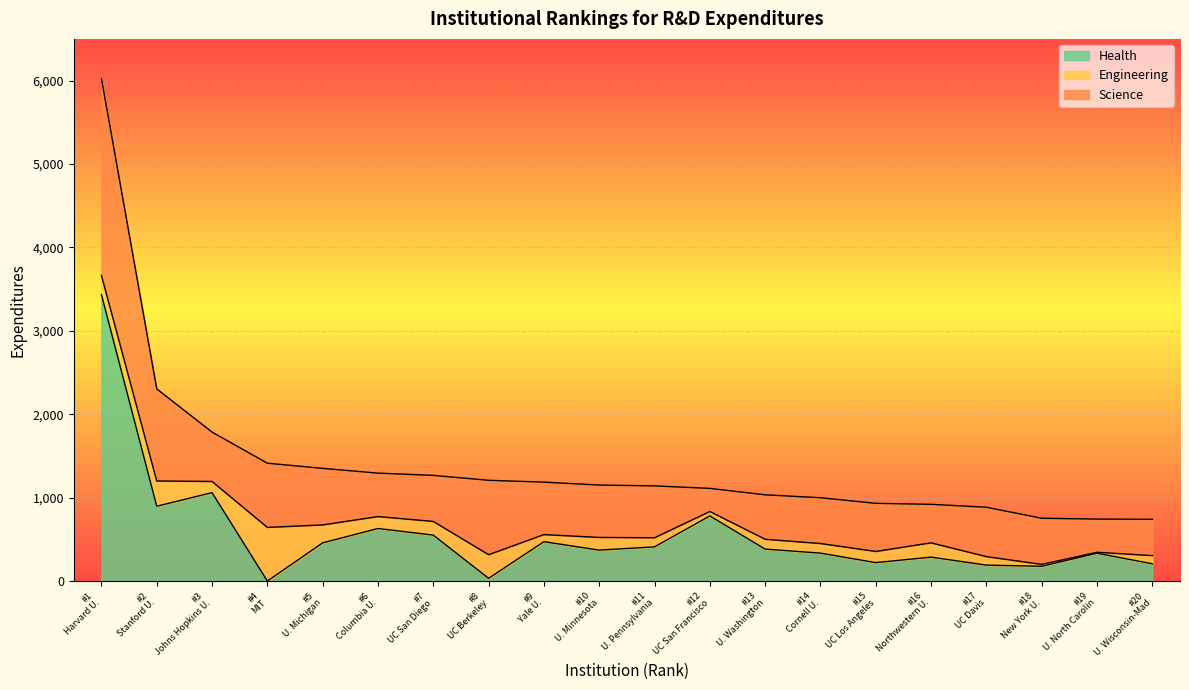

Does the chart display data point markers on the line(s)?

No